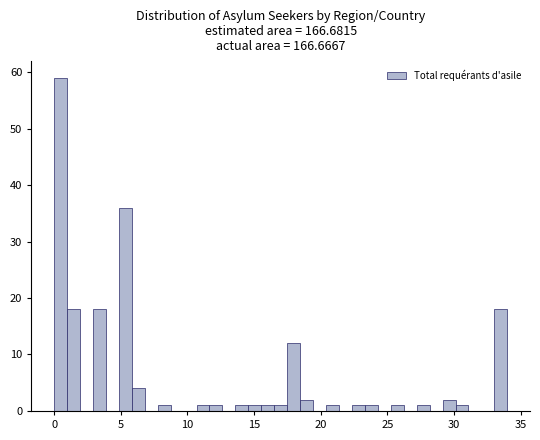

Around what value on the x-axis is the tallest bar? Give the approximate position of its centre, as read against the axis.

0.5